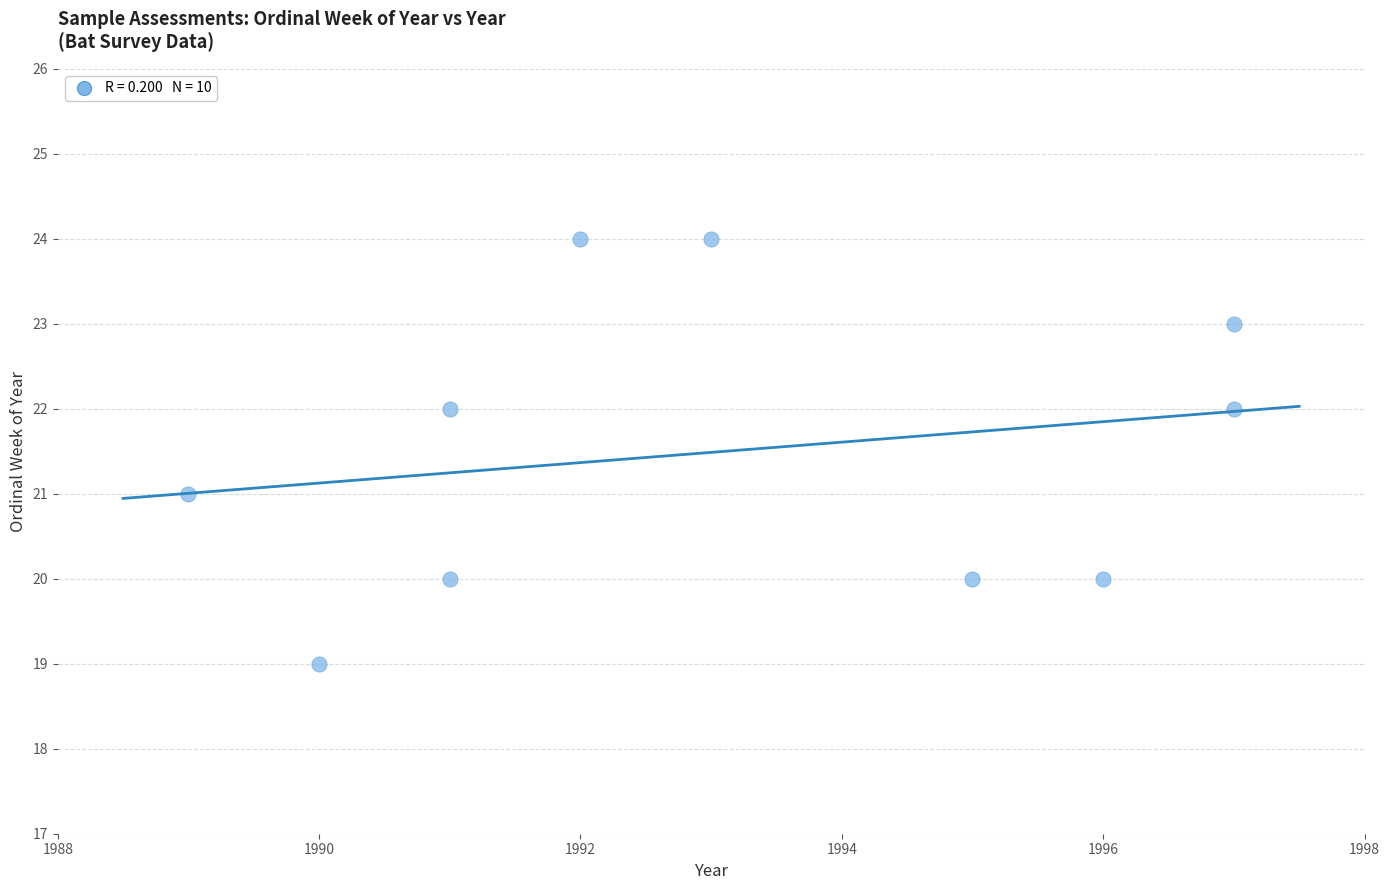

What is the average Y value?

22